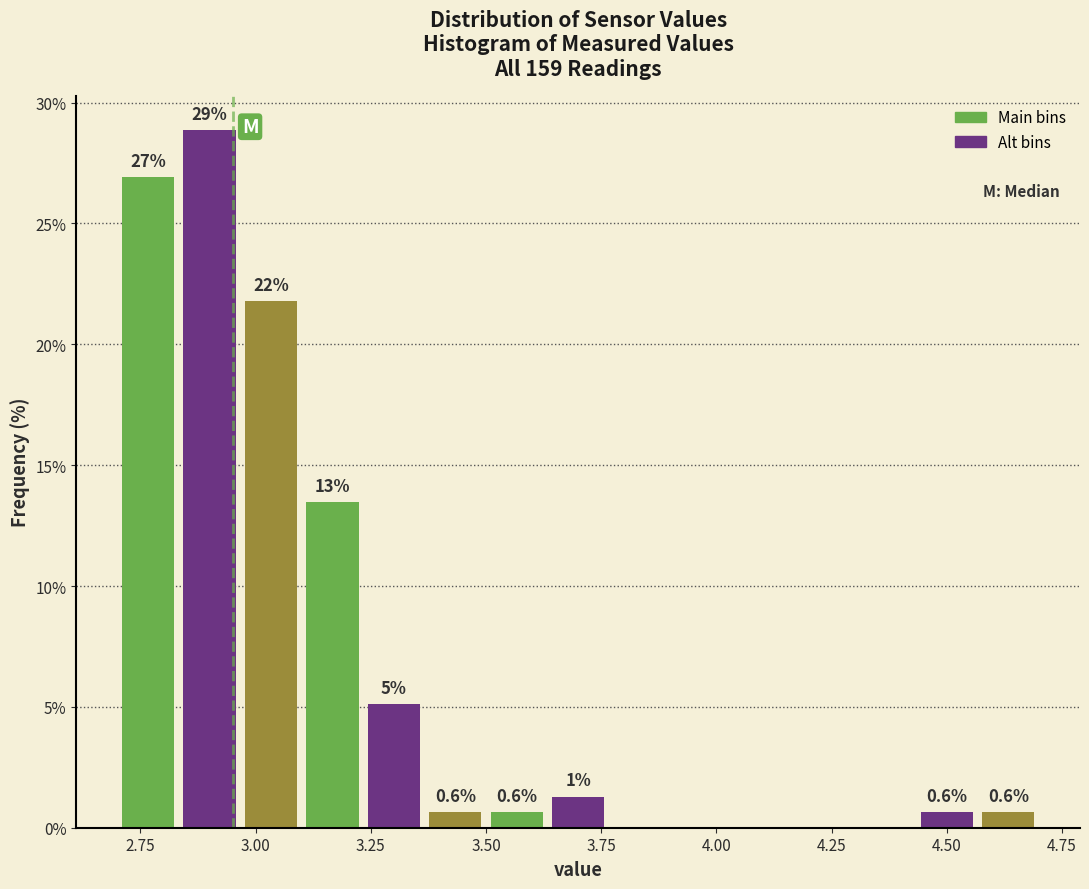

Around what value on the x-axis is the tallest bar? Give the approximate position of its centre, as read against the axis.

2.90